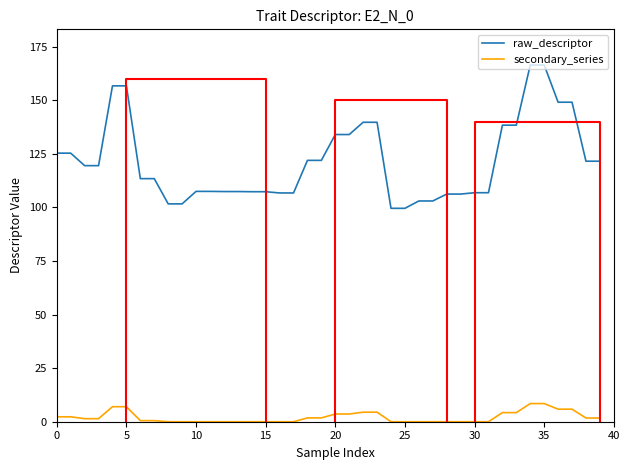

Rank the series by their maximum value, from highest to lowest.

raw_descriptor, secondary_series